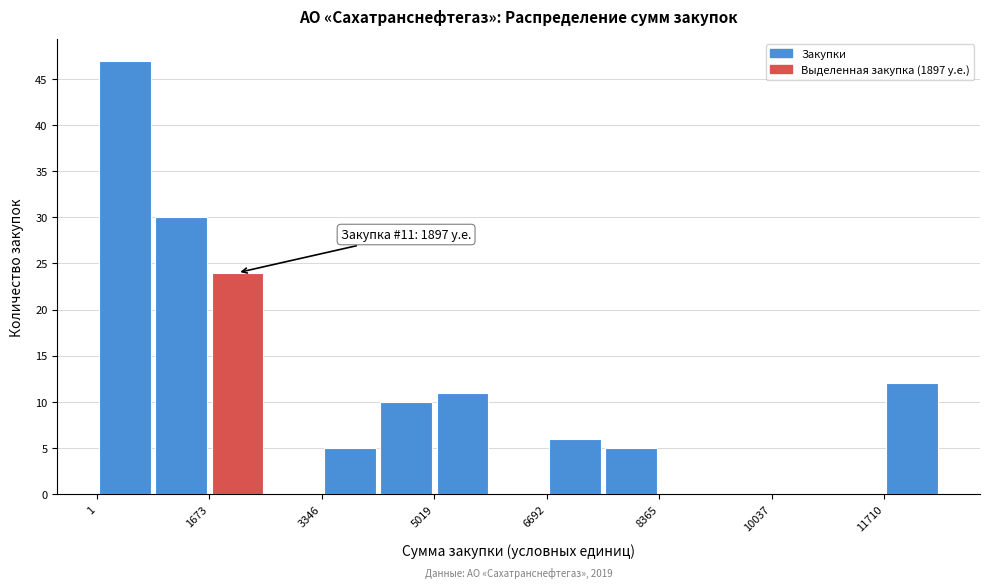

Over which range of the x-axis is the bar tallest?

0 to 800